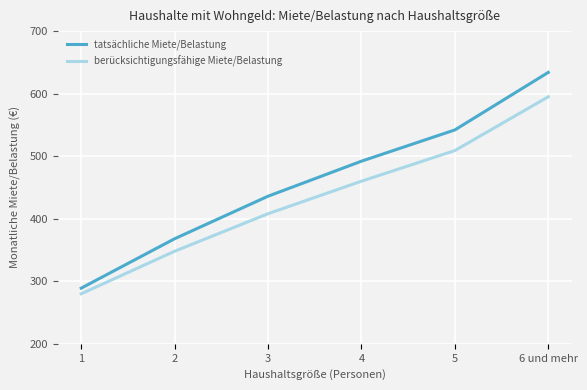

Where is tatsächliche Miete/Belastung nearest to the value 461?

3